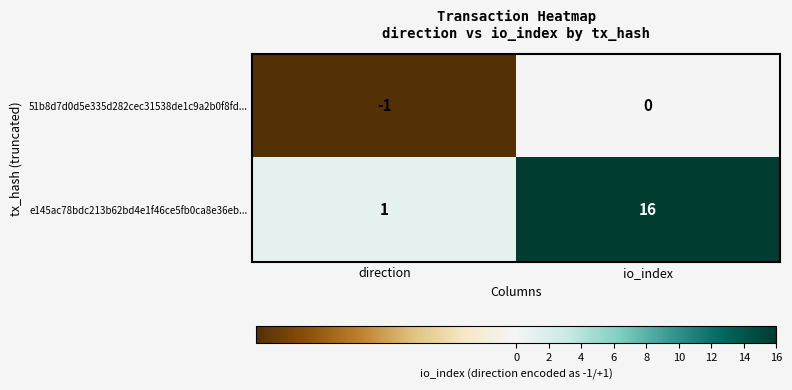

The 51b8d7d0d5e335d282cec31538de1c9a2b0f8fd... series shows -2 at direction. True or false?

False